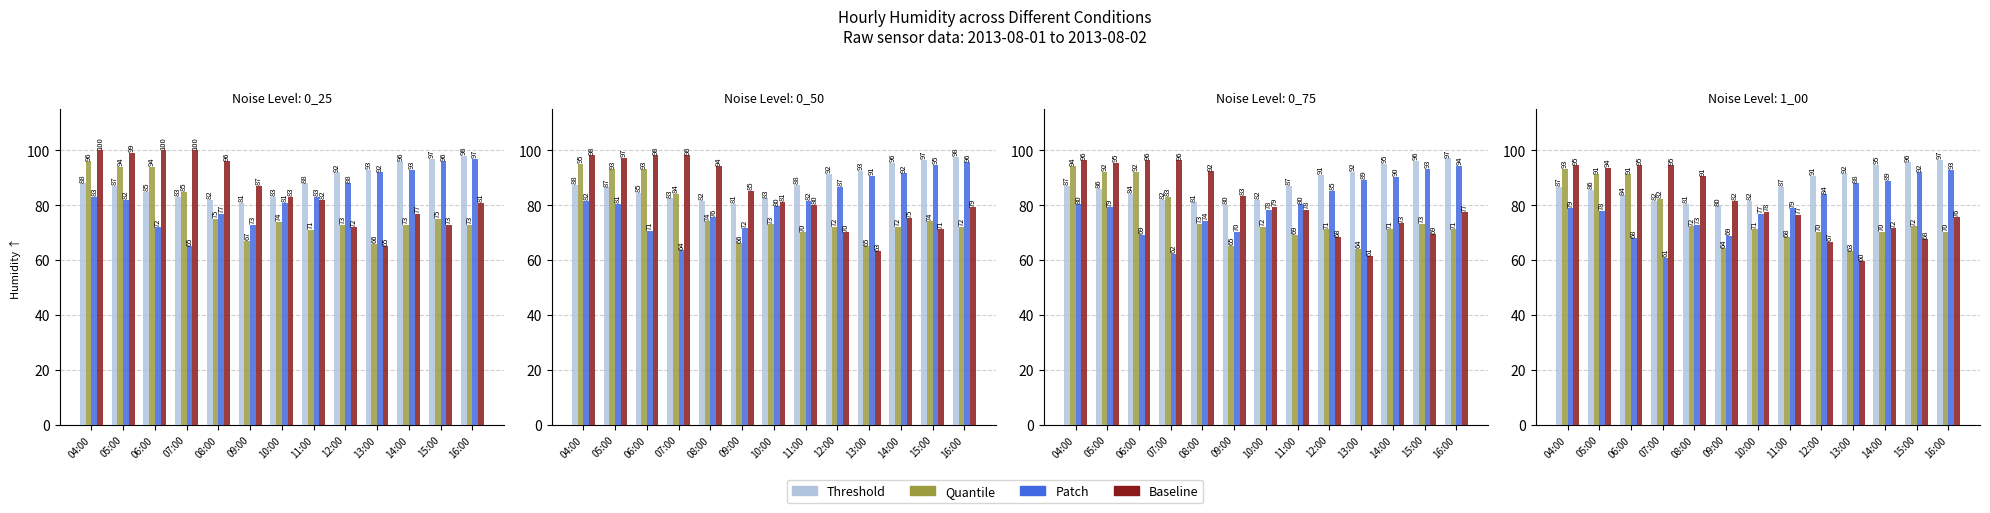

What is the label of the 8th bar from the right?

09:00